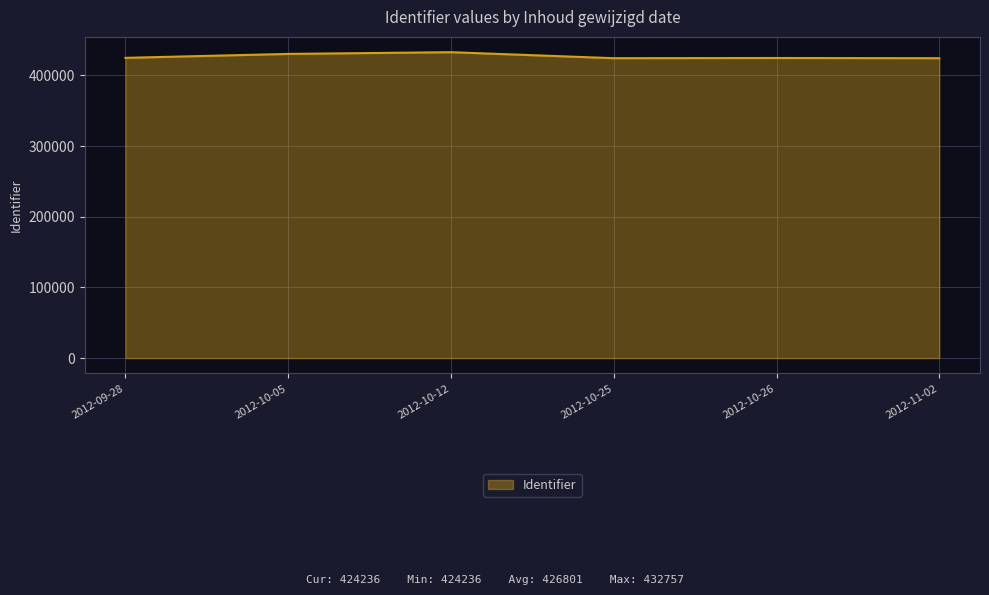

What is the sum of the values at 2012-10-26 and 2012-10-12?

857291.3